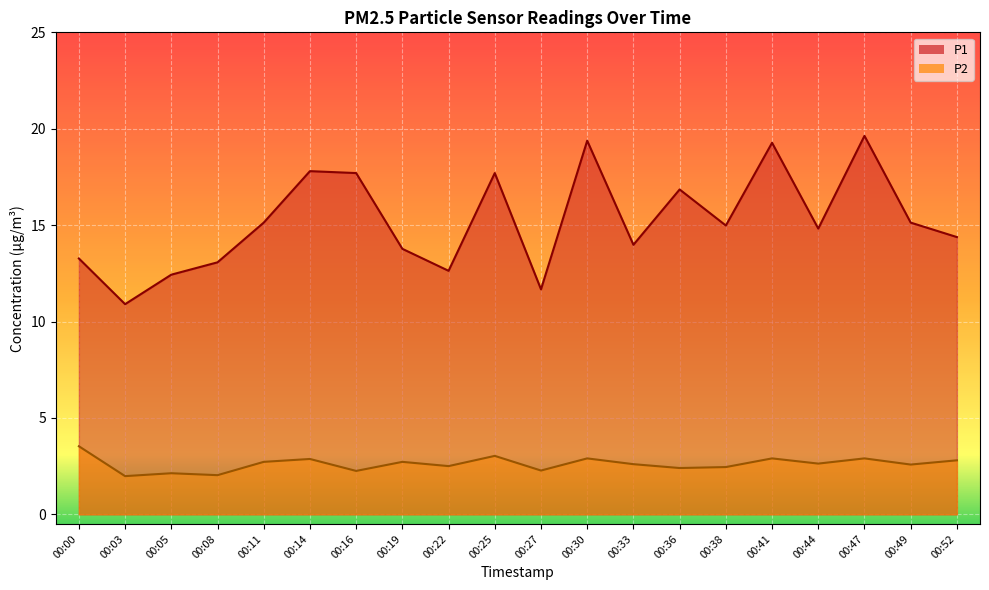

What is the value of the P1 point at the 2nd from the left?

10.9